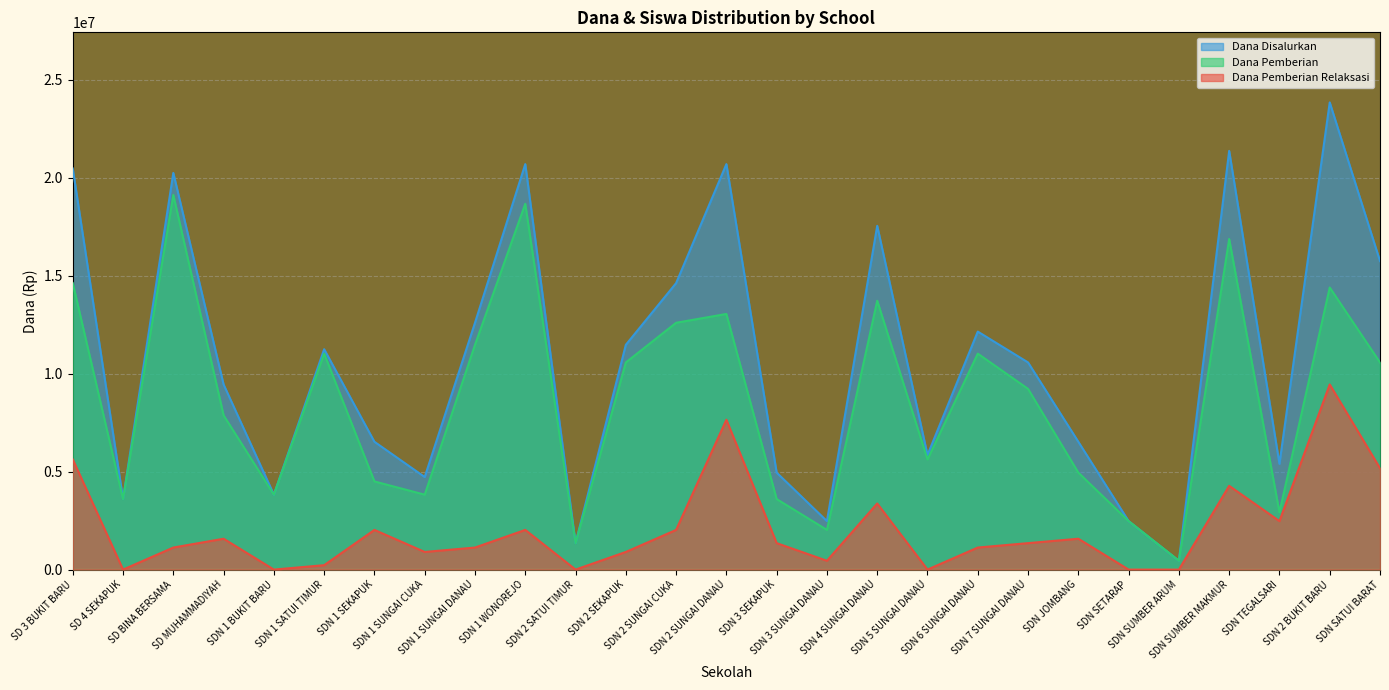

List the labels in order of Dana Pemberian Relaksasi value, largest first.

SDN 2 BUKIT BARU, SDN 2 SUNGAI DANAU, SD 3 BUKIT BARU, SDN SATUI BARAT, SDN SUMBER MAKMUR, SDN 4 SUNGAI DANAU, SDN TEGALSARI, SDN 1 SEKAPUK, SDN 1 WONOREJO, SDN 2 SUNGAI CUKA, SD MUHAMMADIYAH, SDN JOMBANG, SDN 3 SEKAPUK, SDN 7 SUNGAI DANAU, SD BINA BERSAMA, SDN 1 SUNGAI DANAU, SDN 6 SUNGAI DANAU, SDN 1 SUNGAI CUKA, SDN 2 SEKAPUK, SDN 3 SUNGAI DANAU, SDN 1 SATUI TIMUR, SD 4 SEKAPUK, SDN 1 BUKIT BARU, SDN 2 SATUI TIMUR, SDN 5 SUNGAI DANAU, SDN SETARAP, SDN SUMBER ARUM